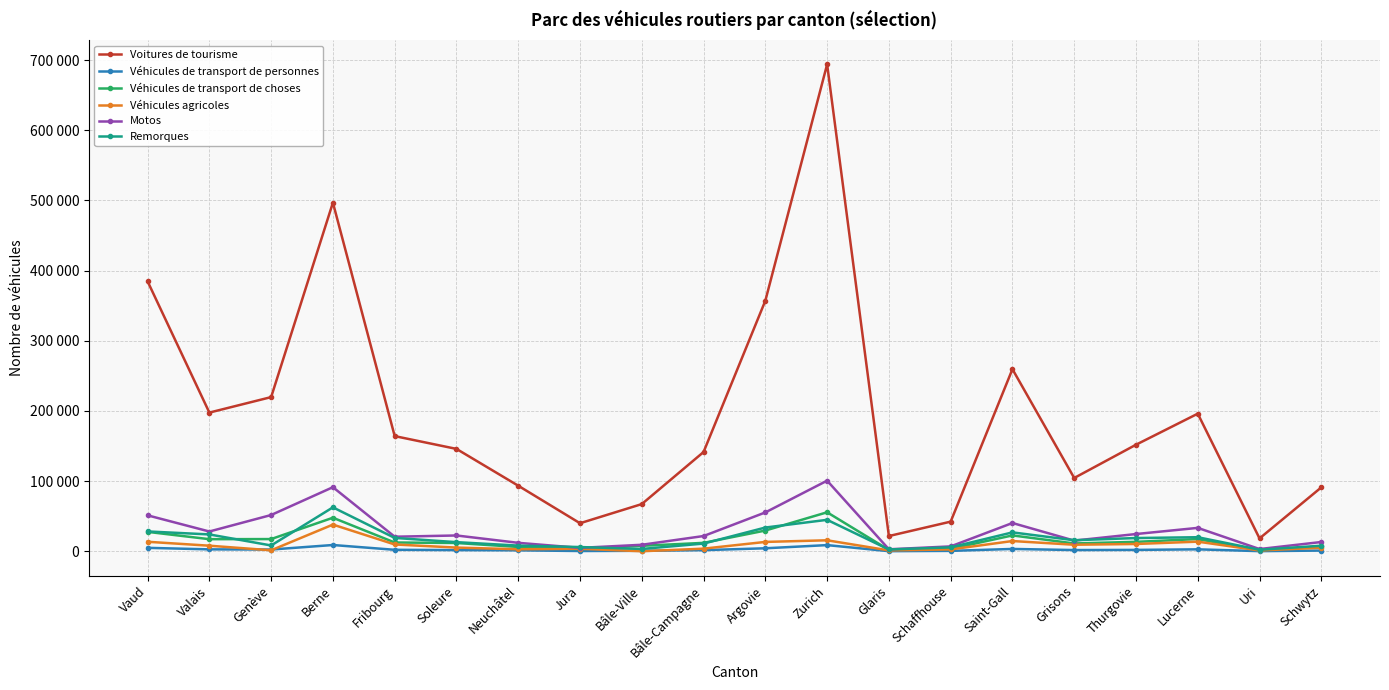

What value does the Voitures de tourisme series have at Saint-Gall, to the nearest 100?

259600